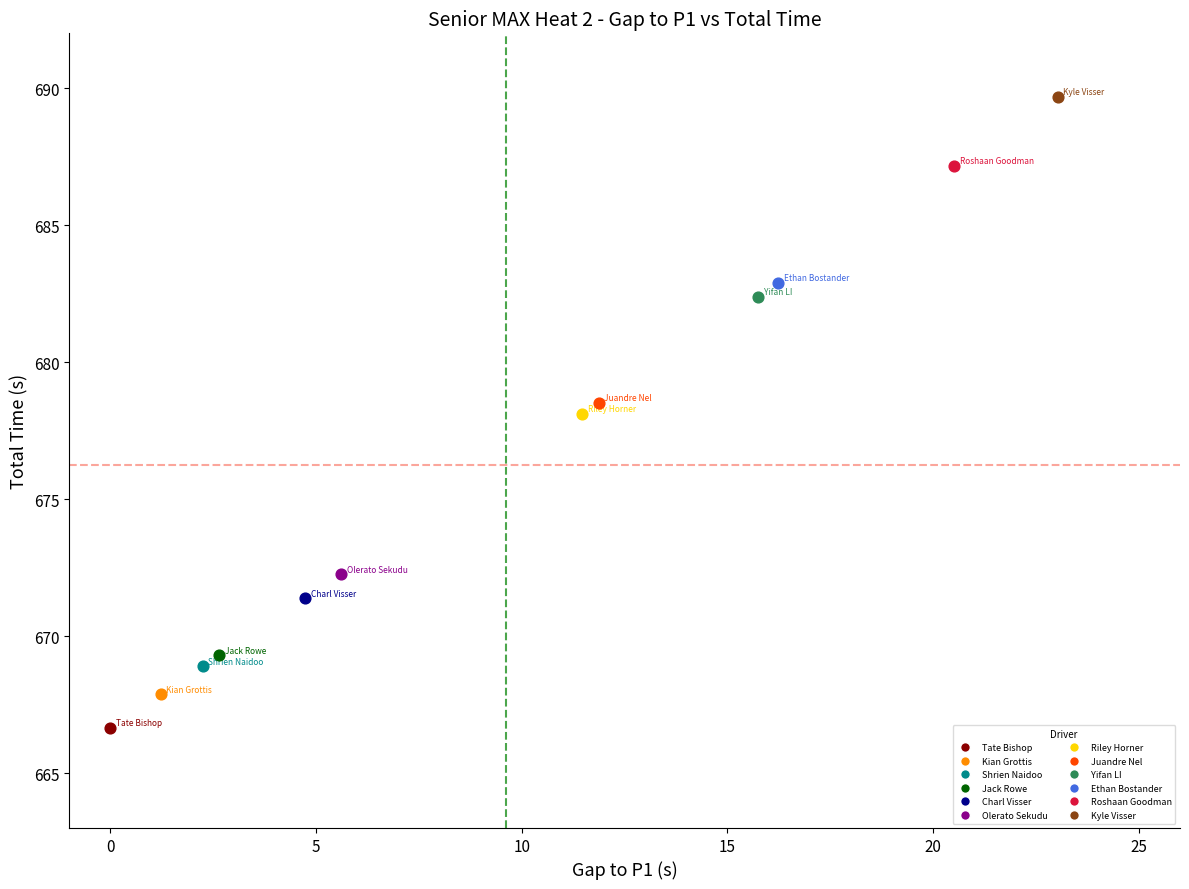

What are all the series names shown in the legend?

Tate Bishop, Kian Grottis, Shrien Naidoo, Jack Rowe, Charl Visser, Olerato Sekudu, Riley Horner, Juandre Nel, Yifan LI, Ethan Bostander, Roshaan Goodman, Kyle Visser